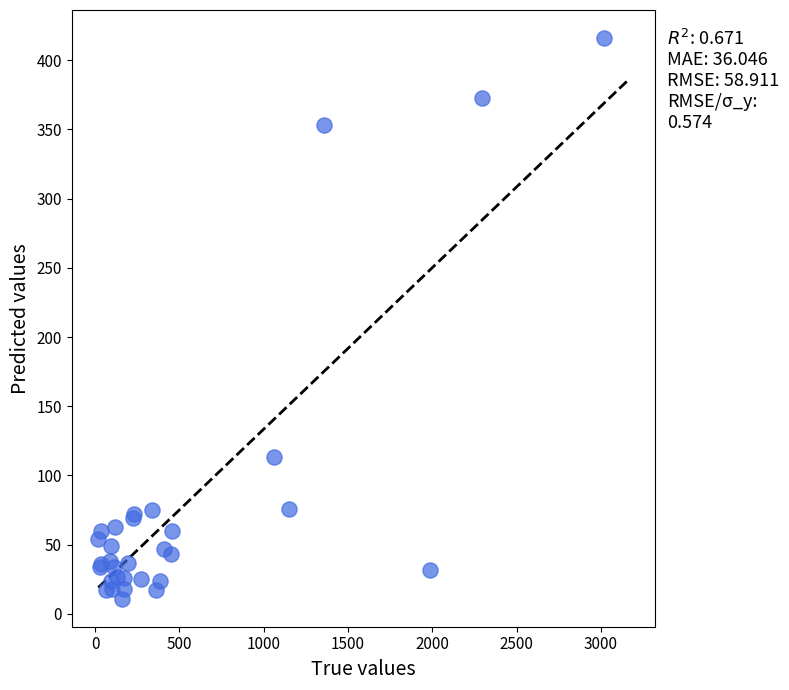

What Y value in the scatter plot is closest to 213?

113